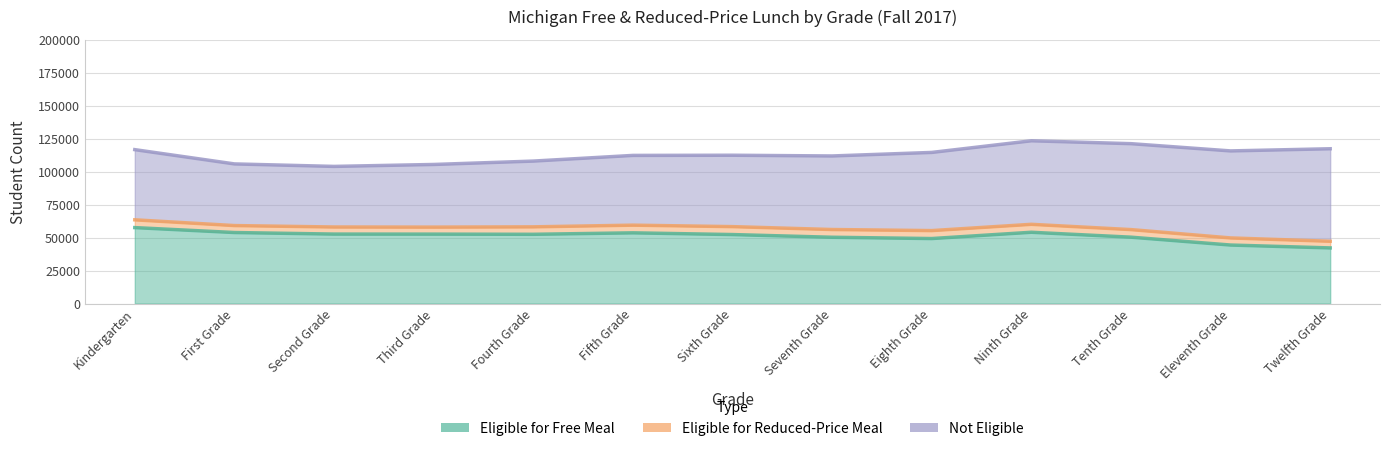

Does the chart display data point markers on the line(s)?

No